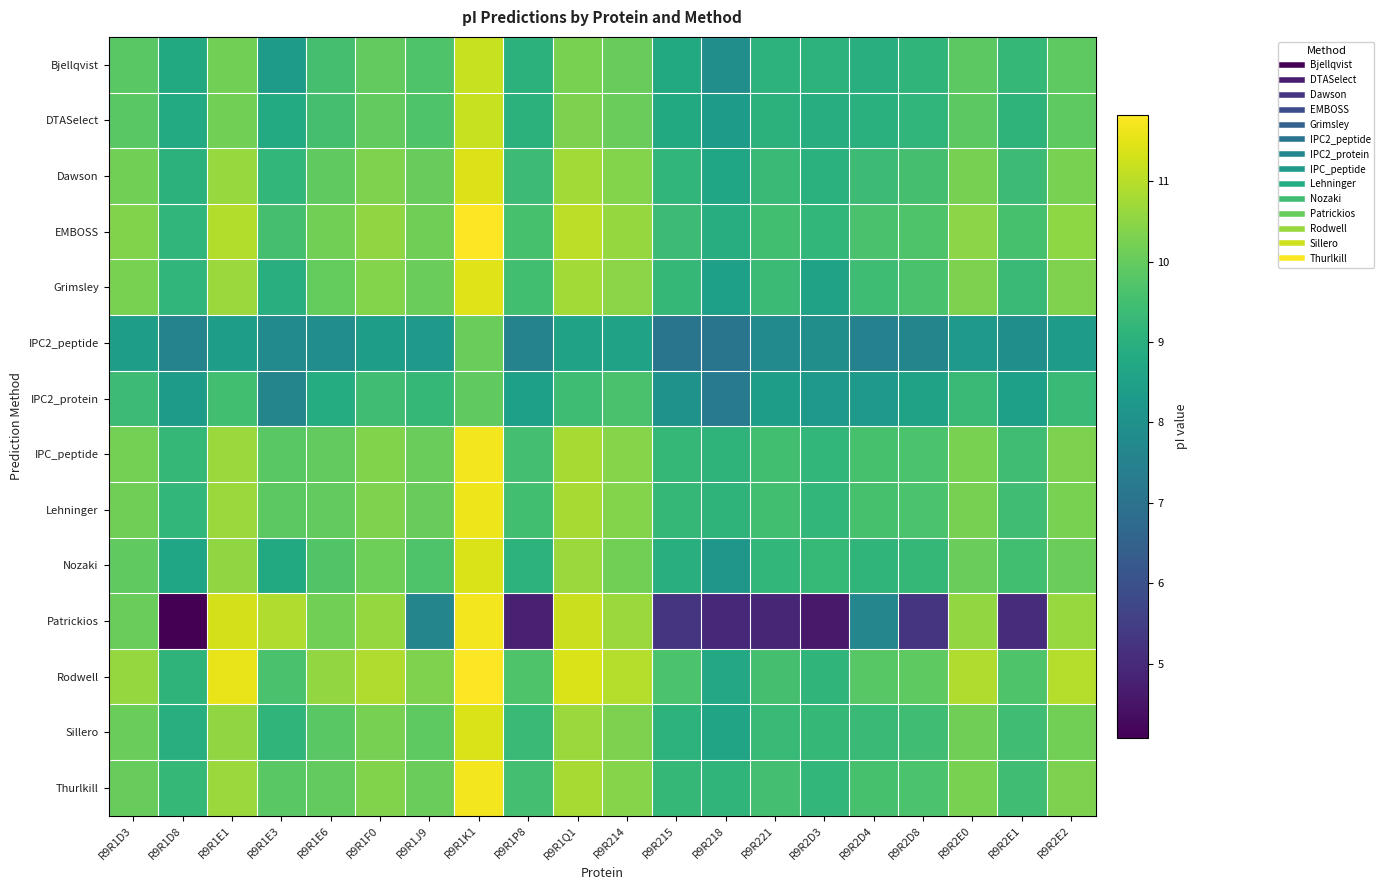

Which series has the largest range (max minus min)?

Patrickios